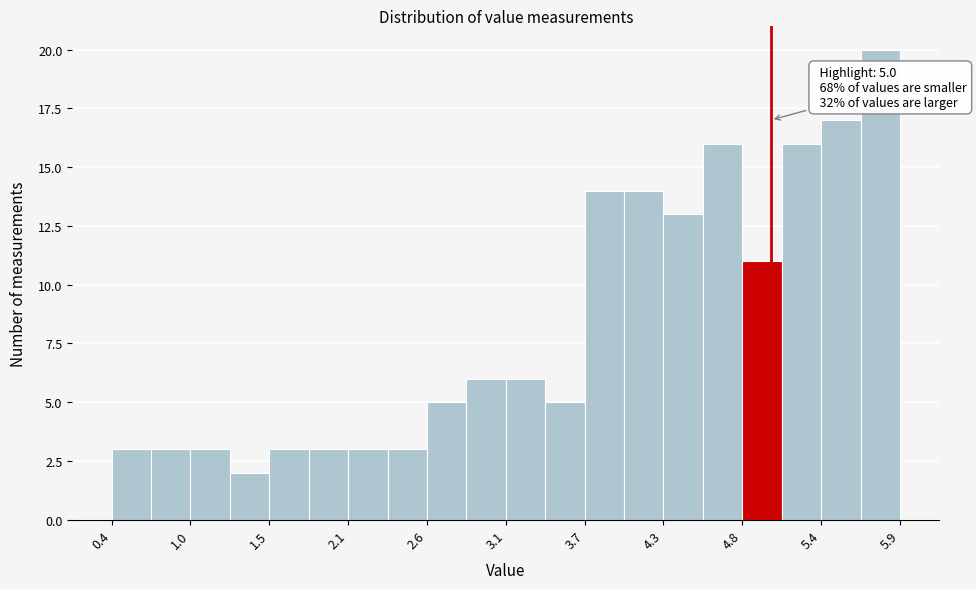

Read against the x-axis, roughly where is the centre of the tallest bar?

5.8